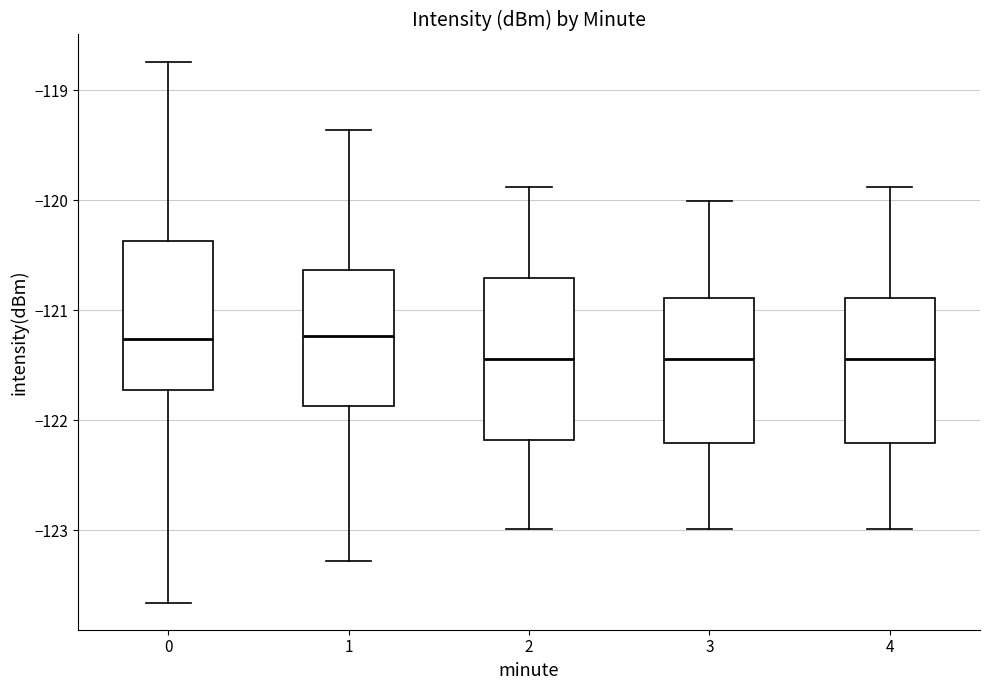

Reading left to right, read every box against the y-axis: the position of its median line, the range the box covers, and the ends of its whiskers. The values are not printed on the chart, so give them approximately, as read against the axis.

0: median -121.3, box -121.7 to -120.4, whiskers -123.7 to -118.7
1: median -121.2, box -121.9 to -120.6, whiskers -123.3 to -119.4
2: median -121.4, box -122.2 to -120.7, whiskers -123.0 to -119.9
3: median -121.4, box -122.2 to -120.9, whiskers -123.0 to -120.0
4: median -121.4, box -122.2 to -120.9, whiskers -123.0 to -119.9